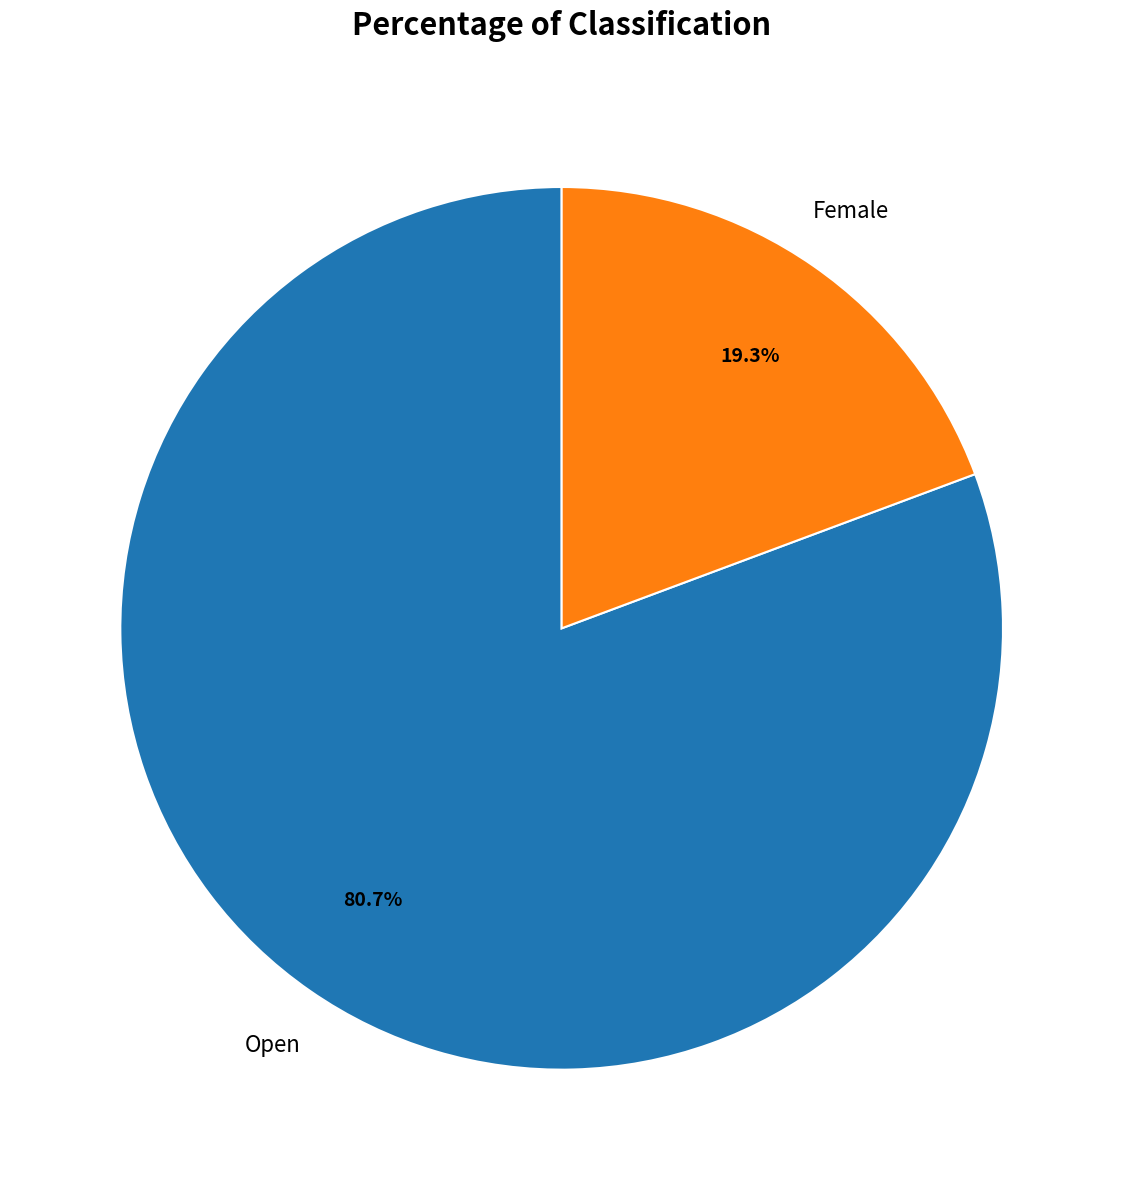

Is there a majority slice in this chart?

Yes